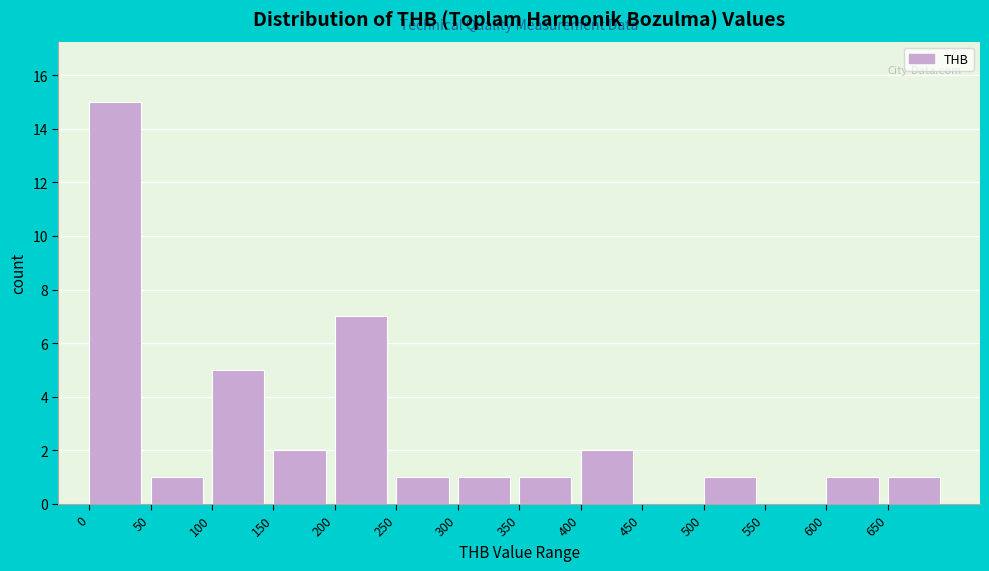

How tall is the bar that spans 150 to 200 on the x-axis? The values are not printed on the chart, so give them approximately, as read against the axis.

2